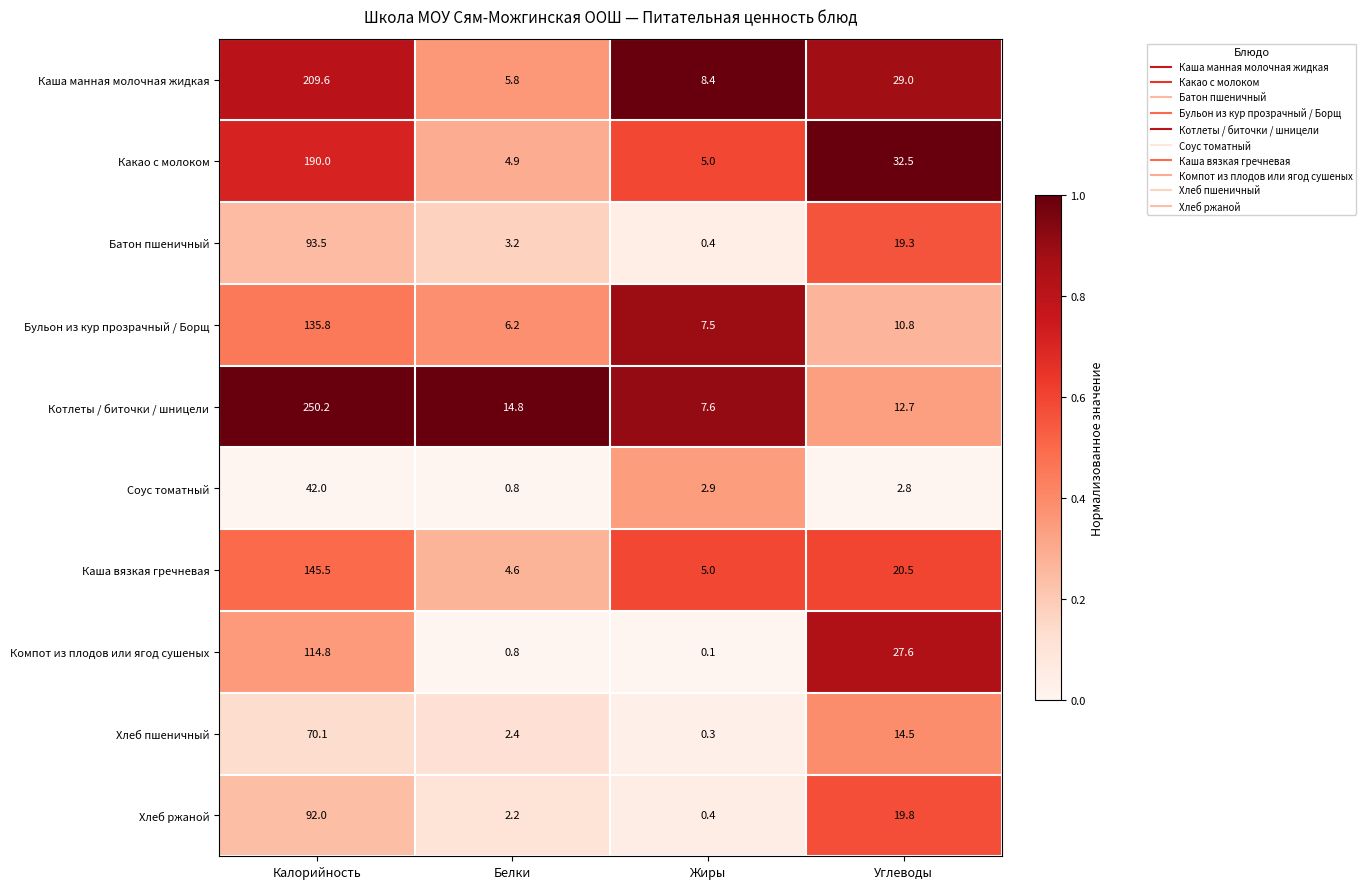

List the labels in order of Компот из плодов или ягод сушеных value, largest first.

Калорийность, Углеводы, Белки, Жиры